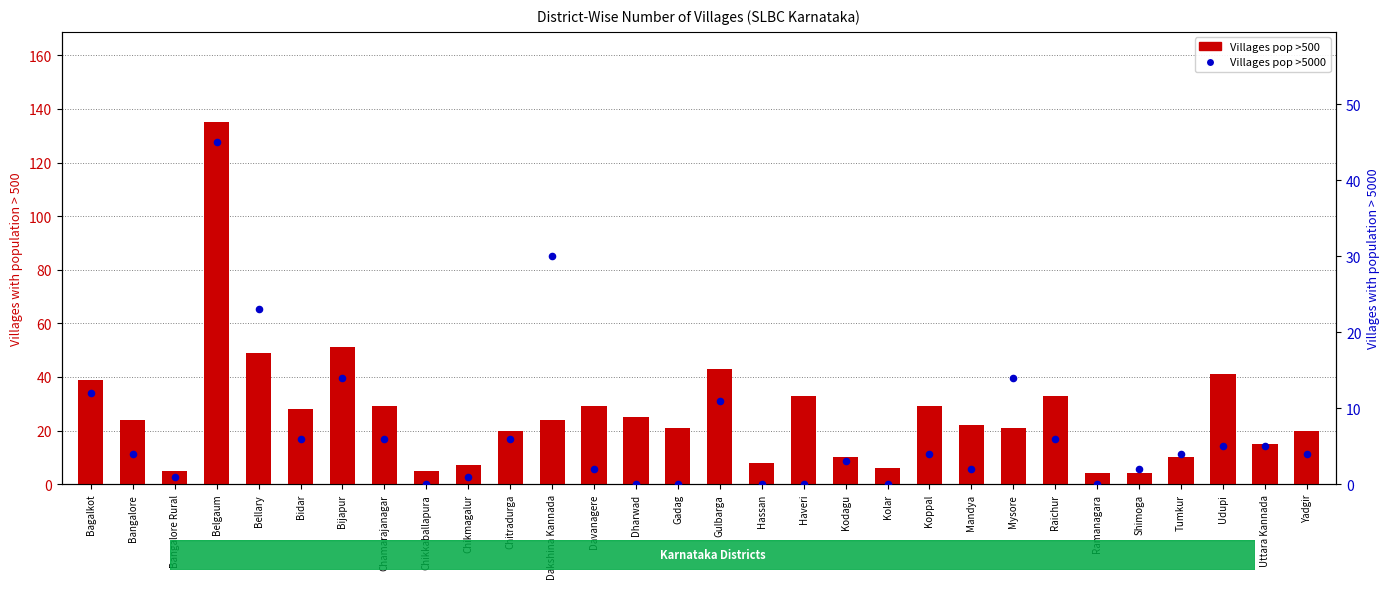

Which series has the largest total across all categories?

Villages pop >500